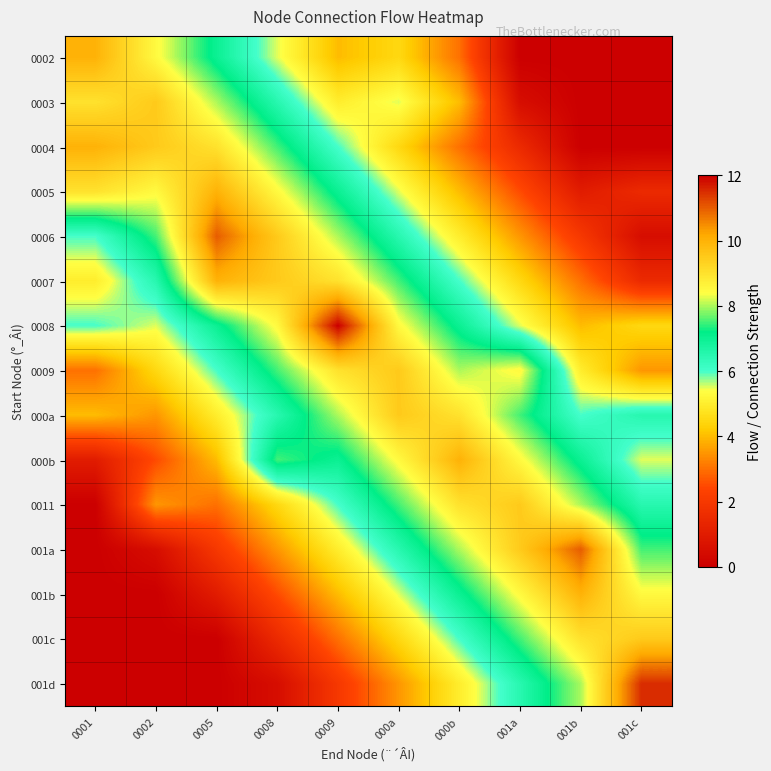

What is the total value across all series at 0005?

83.0